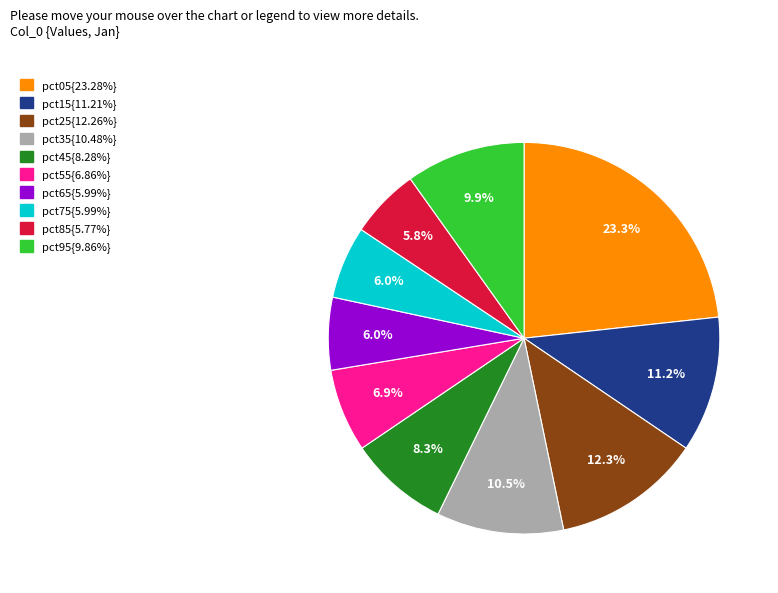

Is there a majority slice in this chart?

No